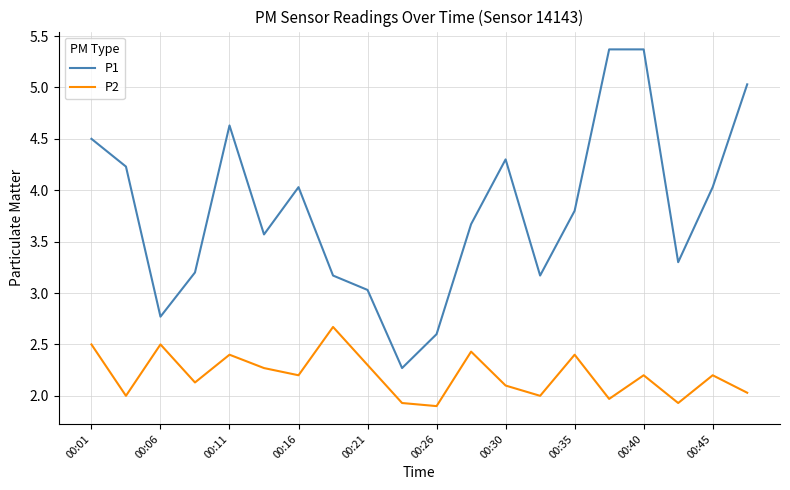

Which series has the largest range (max minus min)?

P1